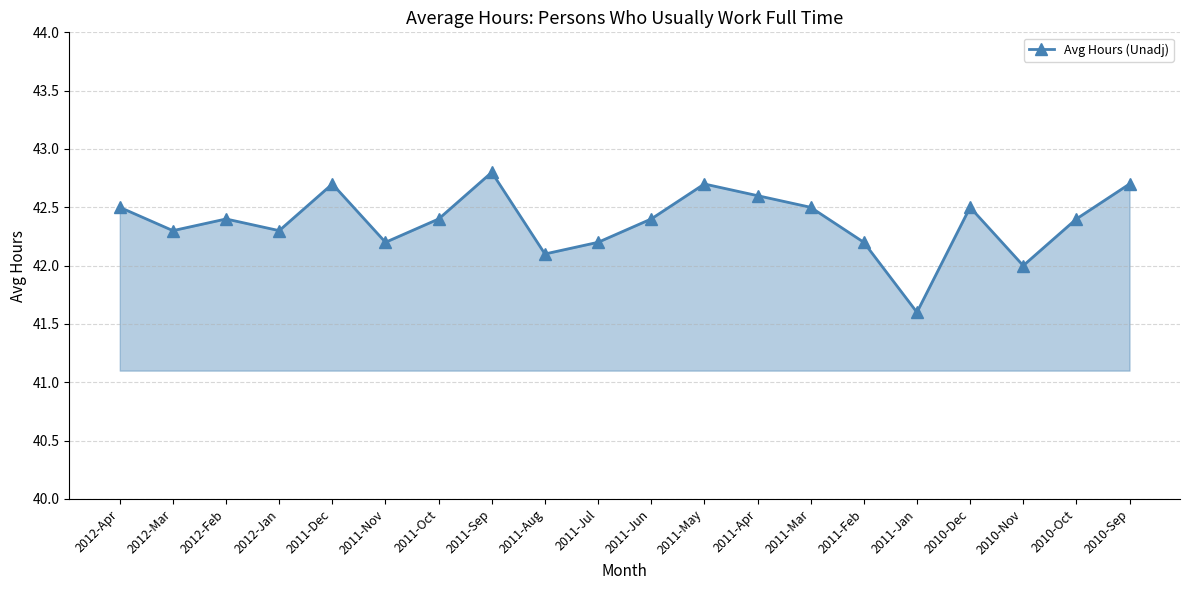

What is the average value?

42.4